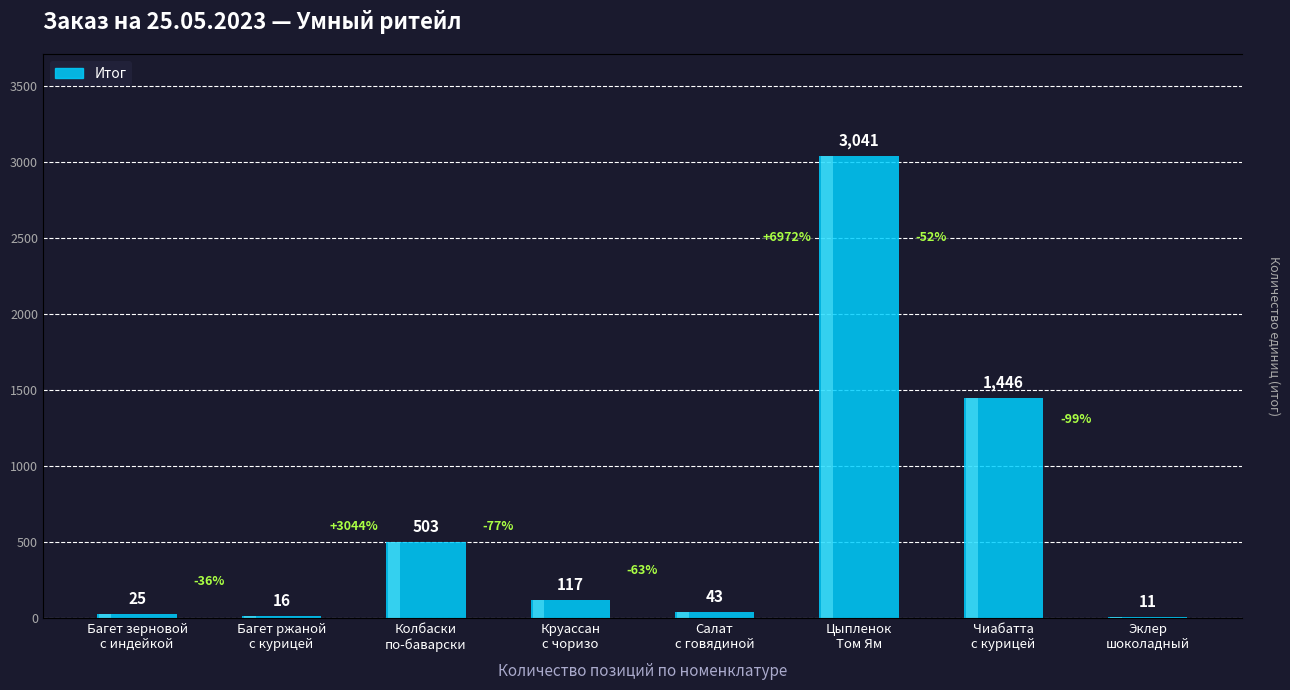

What is the average value?

650